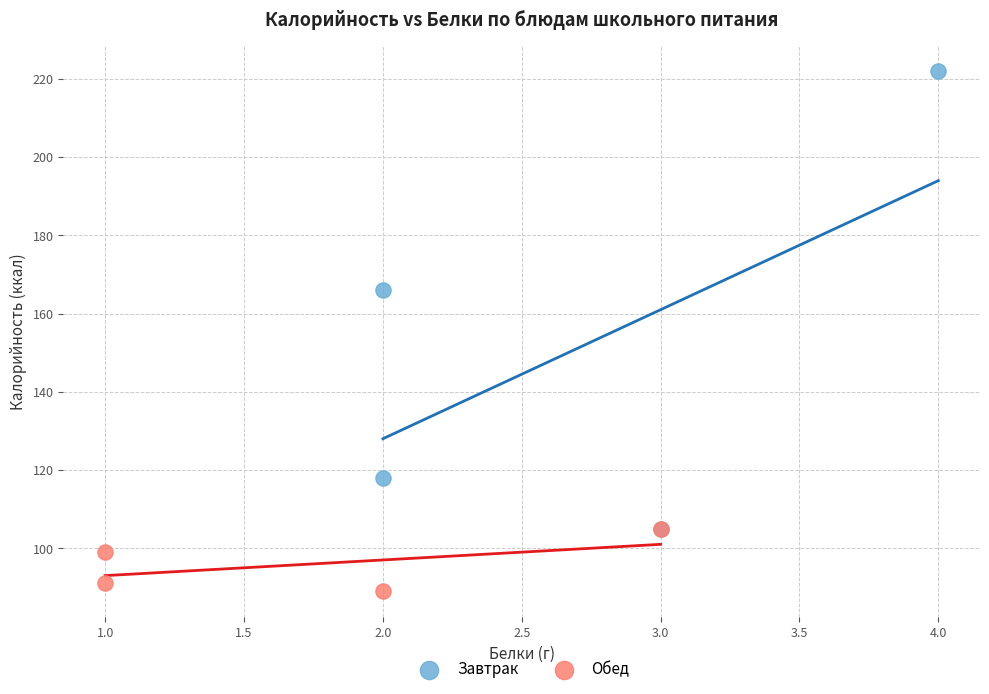

Which series has the largest Y range (max minus min)?

Завтрак